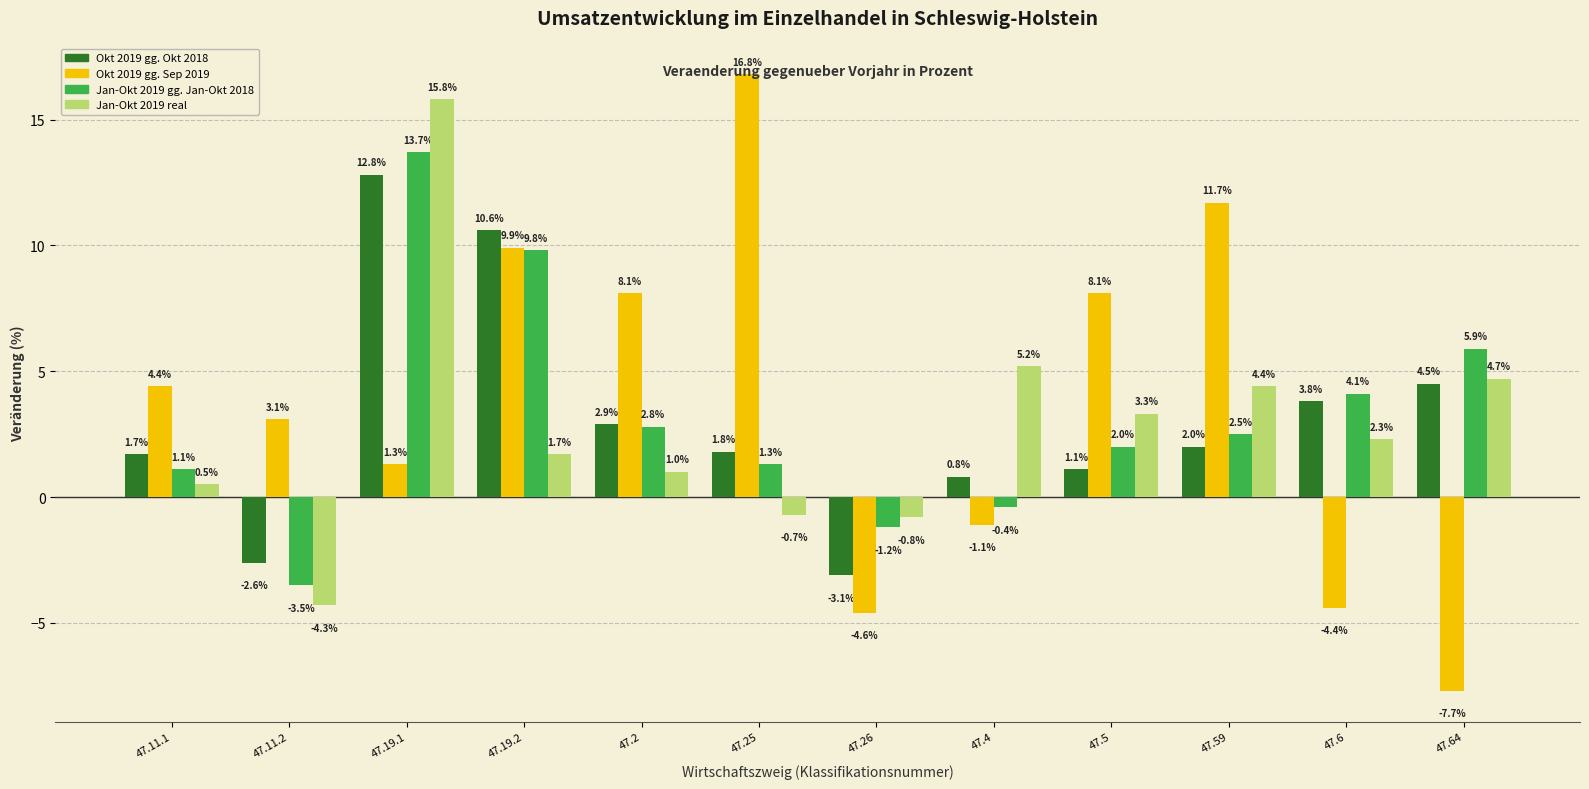

Reading left to right, transcribe all the data shown in this chart.

Okt 2019 gg. Okt 2018: 47.11.1=1.7	47.11.2=-2.6	47.19.1=12.8	47.19.2=10.6	47.2=2.9	47.25=1.8	47.26=-3.1	47.4=0.8	47.5=1.1	47.59=2.0	47.6=3.8	47.64=4.5
Okt 2019 gg. Sep 2019: 47.11.1=4.4	47.11.2=3.1	47.19.1=1.3	47.19.2=9.9	47.2=8.1	47.25=16.8	47.26=-4.6	47.4=-1.1	47.5=8.1	47.59=11.7	47.6=-4.4	47.64=-7.7
Jan-Okt 2019 gg. Jan-Okt 2018: 47.11.1=1.1	47.11.2=-3.5	47.19.1=13.7	47.19.2=9.8	47.2=2.8	47.25=1.3	47.26=-1.2	47.4=-0.4	47.5=2.0	47.59=2.5	47.6=4.1	47.64=5.9
Jan-Okt 2019 real: 47.11.1=0.5	47.11.2=-4.3	47.19.1=15.8	47.19.2=1.7	47.2=1.0	47.25=-0.7	47.26=-0.8	47.4=5.2	47.5=3.3	47.59=4.4	47.6=2.3	47.64=4.7